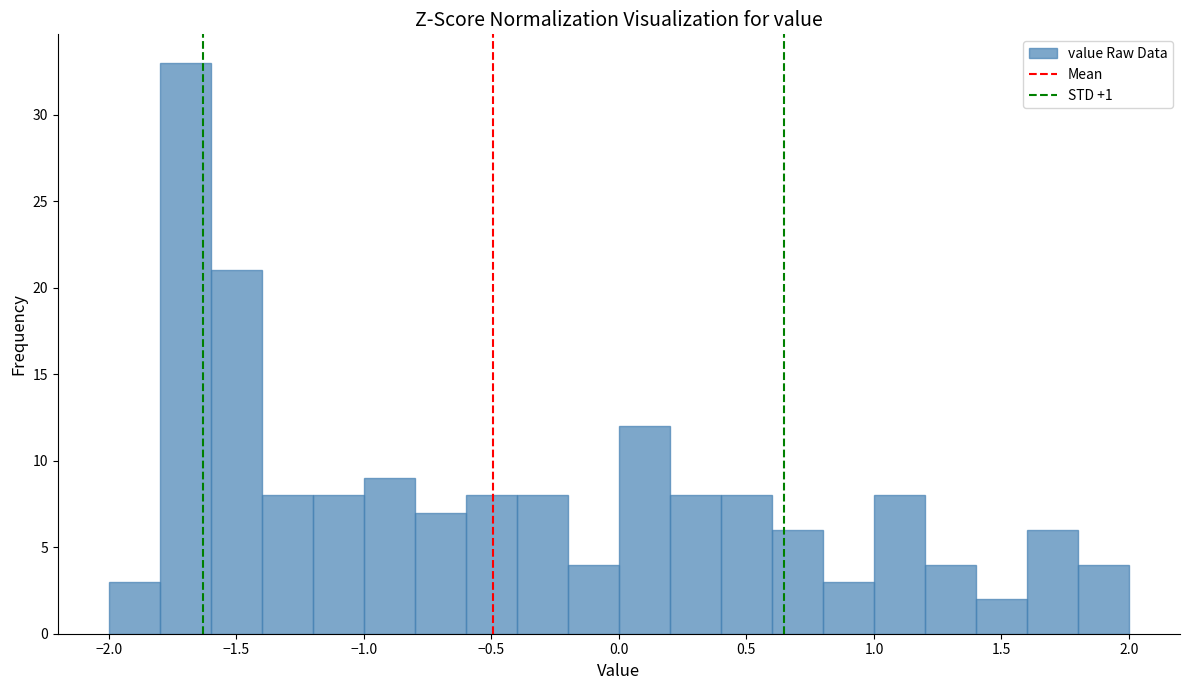

How tall is the bar that spans 0.6 to 0.8 on the x-axis? The values are not printed on the chart, so give them approximately, as read against the axis.

6